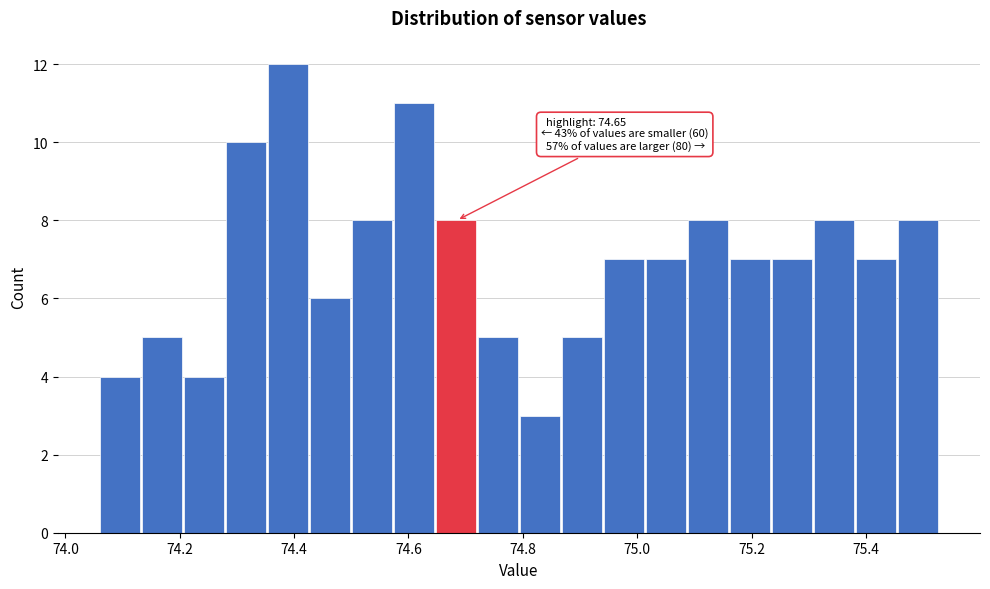

Read against the x-axis, roughly where is the centre of the tallest bar?

74.38